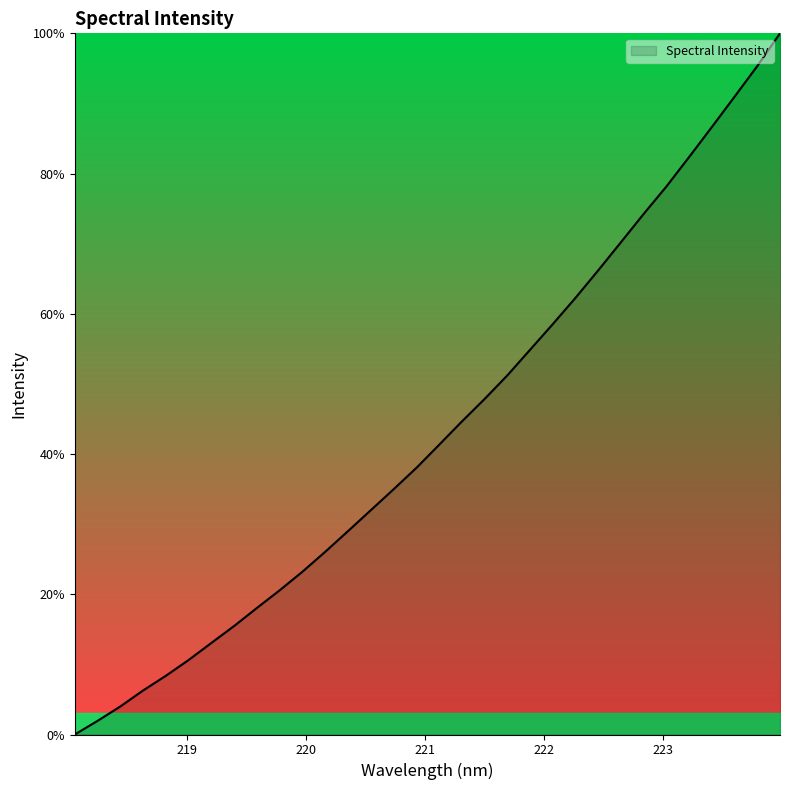

What is the difference between the maximum and minimum values?

100.0